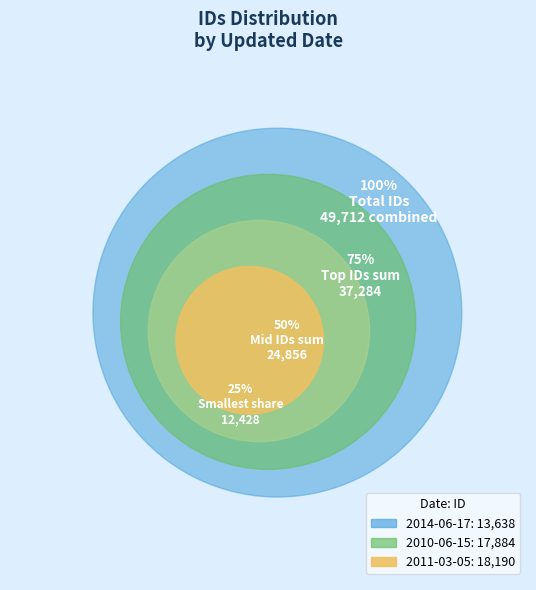

How many segments does this pie chart have?

3